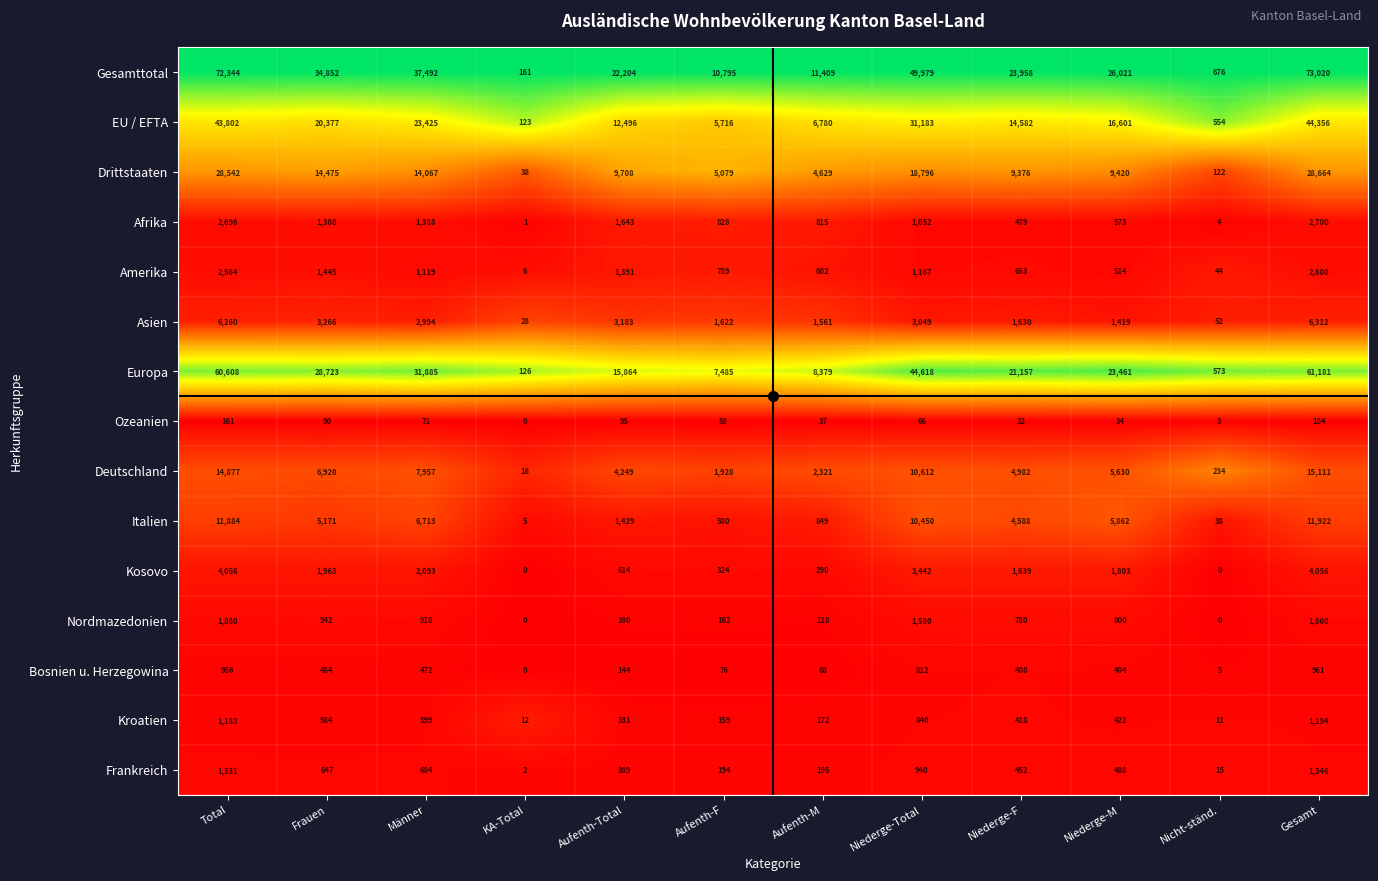

Between Frauen and Niederge-F, which series saw the biggest shift?

Gesamttotal